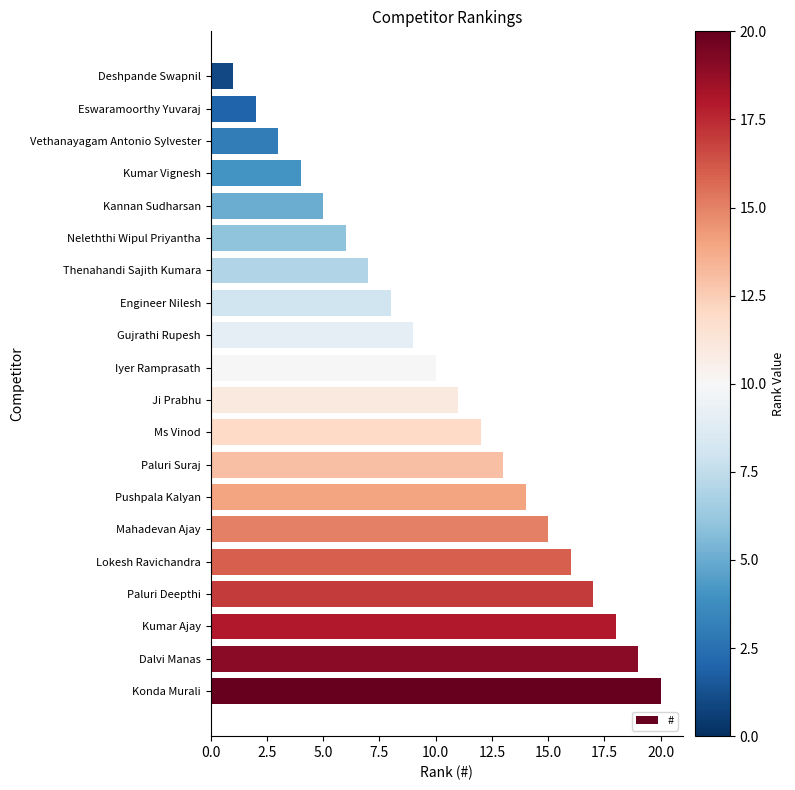

How many bars are there in total?

20